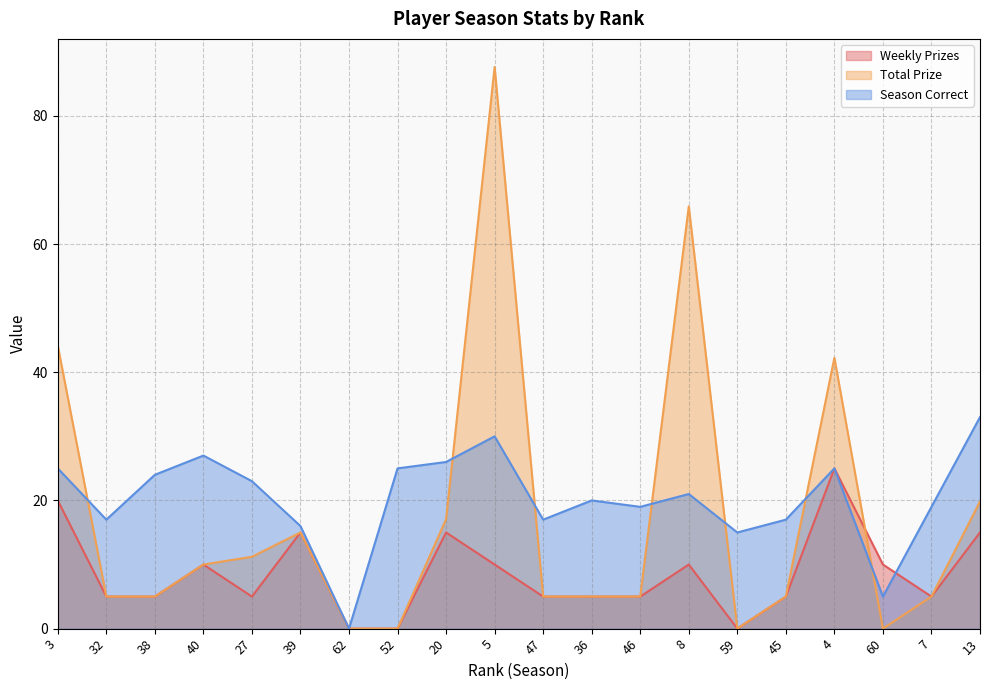

Reading left to right, list all the values displayed in this chart.

Weekly Prizes: 3=20.0	32=5.0	38=5.0	40=10.0	27=5.0	39=15.0	62=0.0	52=0.0	20=15.0	5=10.0	47=5.0	36=5.0	46=5.0	8=10.0	59=0.0	45=5.0	4=25.0	60=10.0	7=5.0	13=15.0
Total Prize: 3=44.1	32=5.0	38=5.0	40=10.0	27=11.2	39=15.0	62=0.0	52=0.0	20=17.1	5=87.6	47=5.0	36=5.0	46=5.0	8=65.9	59=0.0	45=5.0	4=42.2	60=0.0	7=5.0	13=19.8
Season Correct: 3=25.0	32=17.0	38=24.0	40=27.0	27=23.0	39=16.0	62=0.0	52=25.0	20=26.0	5=30.0	47=17.0	36=20.0	46=19.0	8=21.0	59=15.0	45=17.0	4=25.0	60=5.0	7=19.0	13=33.0